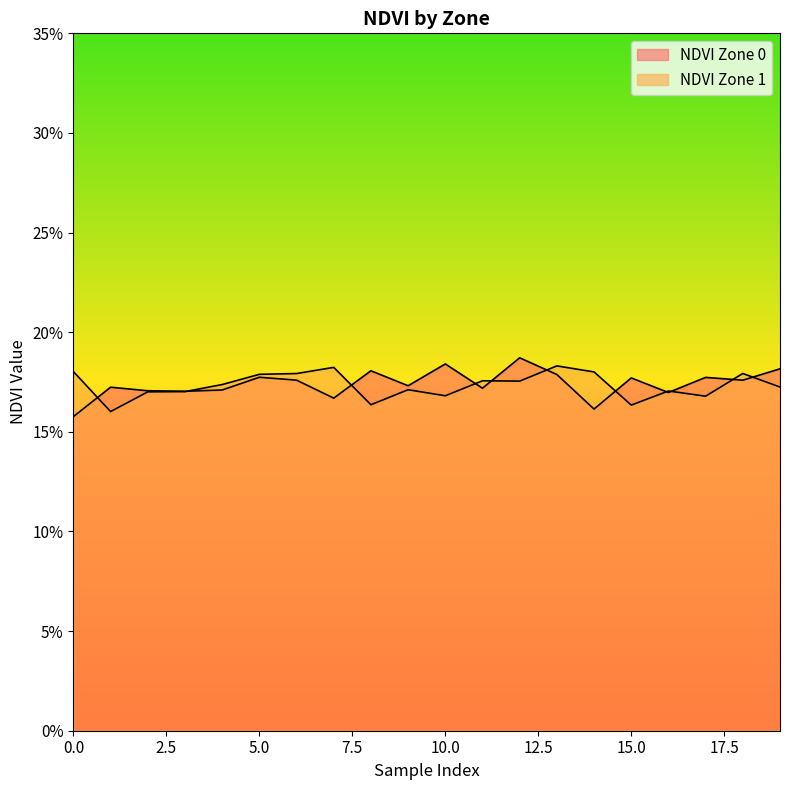

Reading left to right, what are all the values shown in this chart?

NDVI Zone 0: 0.2	0.2	0.2	0.2	0.2	0.2	0.2	0.2	0.2	0.2	0.2	0.2	0.2	0.2	0.2	0.2	0.2	0.2	0.2	0.2
NDVI Zone 1: 0.2	0.2	0.2	0.2	0.2	0.2	0.2	0.2	0.2	0.2	0.2	0.2	0.2	0.2	0.2	0.2	0.2	0.2	0.2	0.2